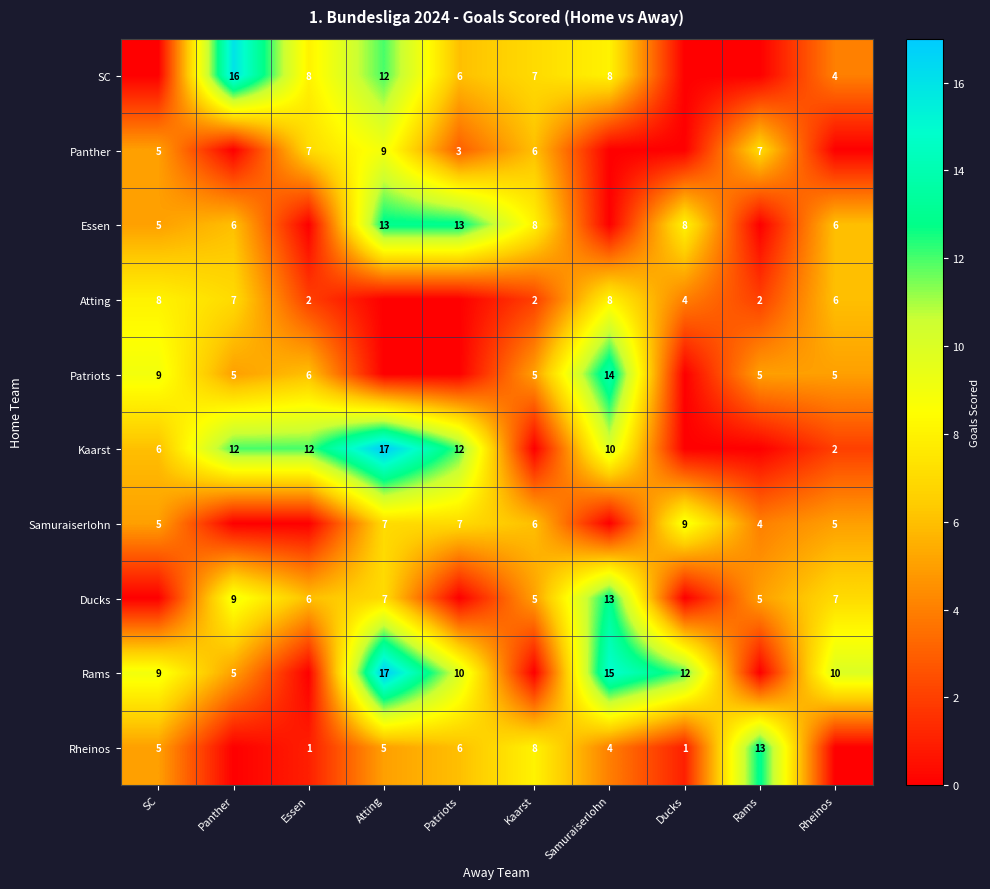

The Panther series shows 11 at Essen. True or false?

False